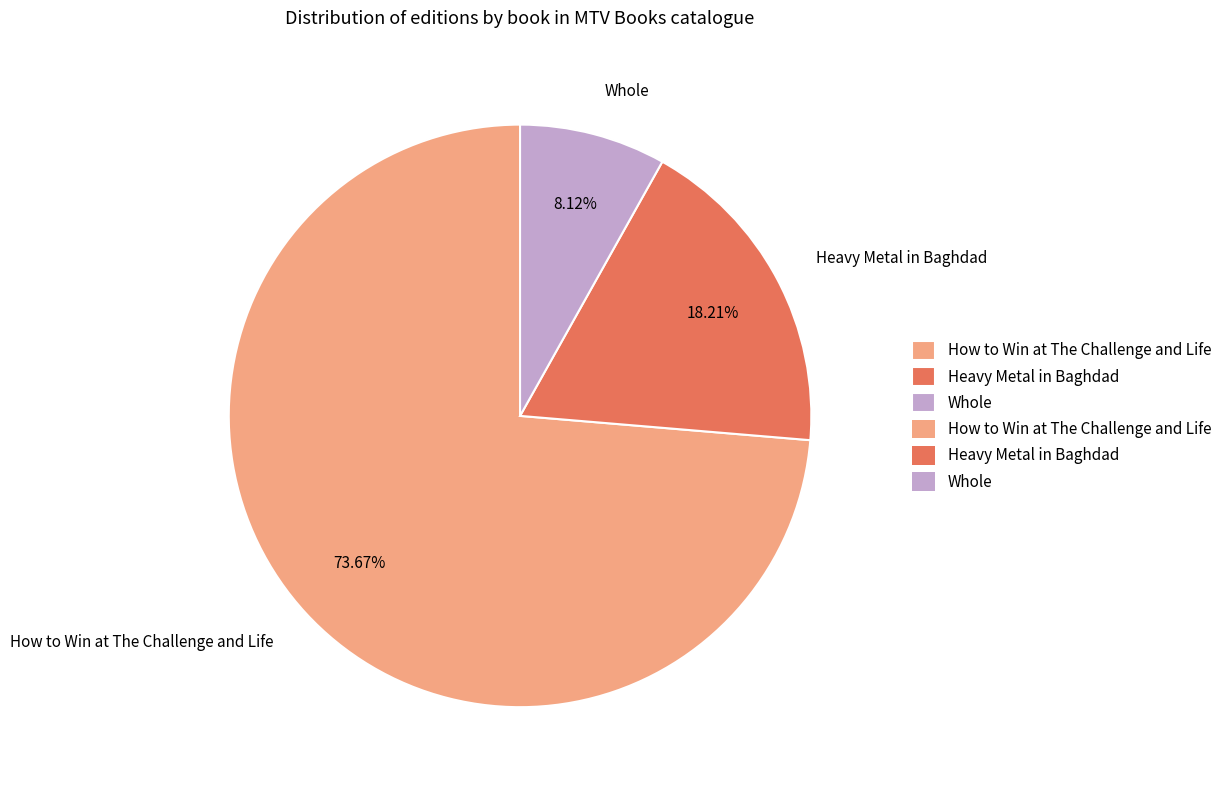

To the nearest percent, what is the difference between the largest and smallest slice percentages?

66%